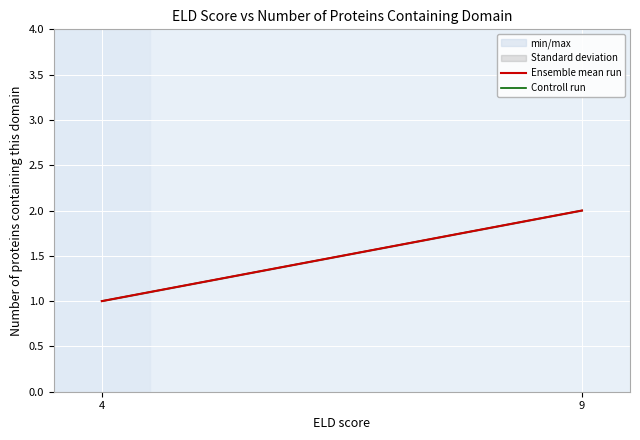

At which category does the chart reach its minimum across all series?

4